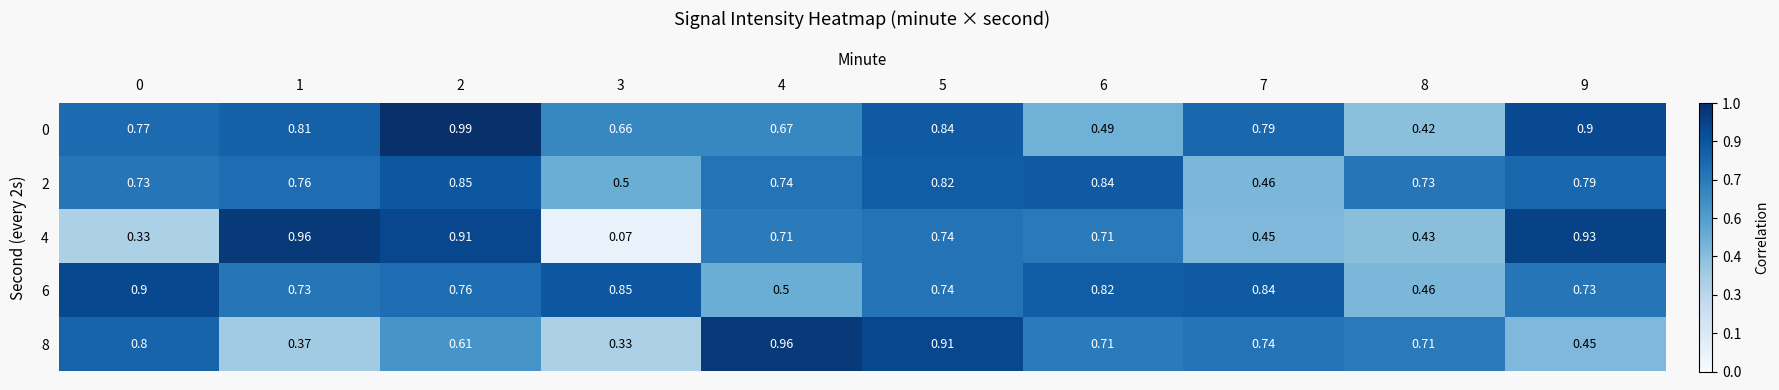

Is the value of 0 at 8 greater than the value of 6 at 3?

No